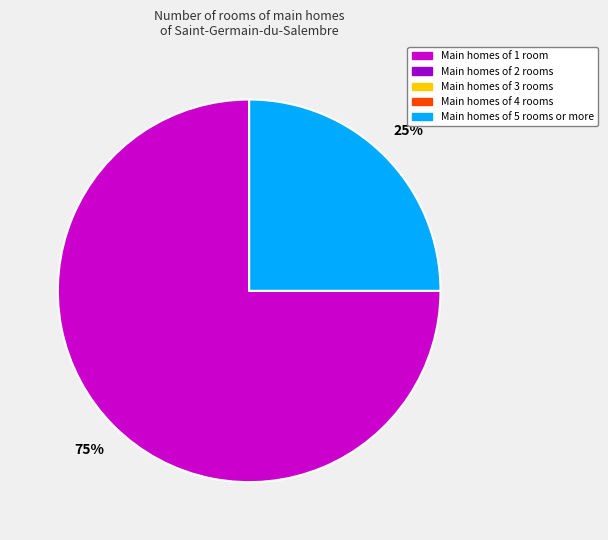

Is there a majority slice in this chart?

Yes